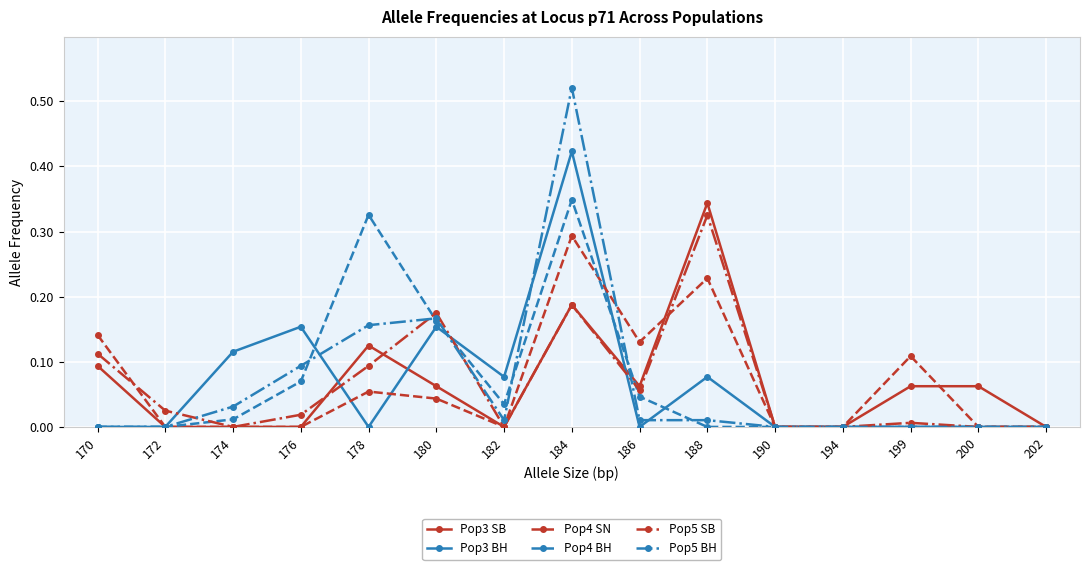

List the series in order of their peak value, lowest first.

Pop4 SN, Pop5 SB, Pop3 SB, Pop4 BH, Pop3 BH, Pop5 BH